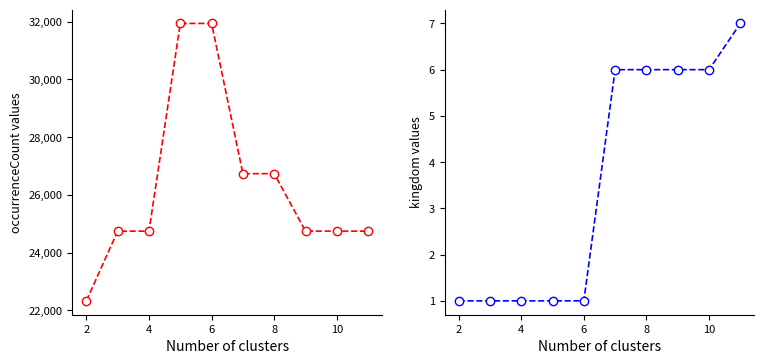

How many values in the kingdom series are below 6?

5